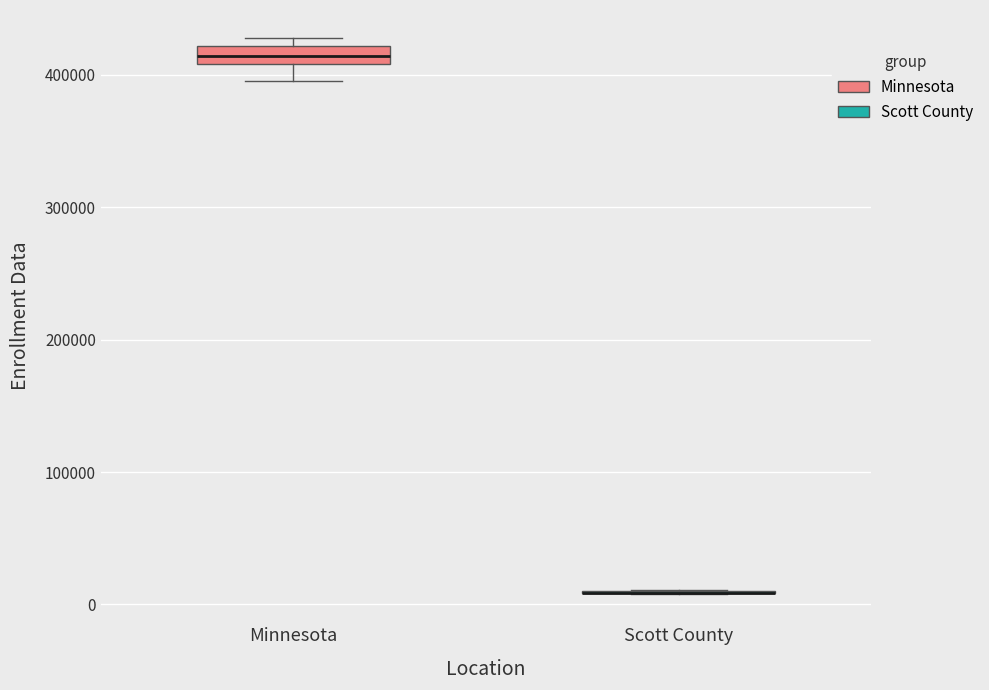

Which box is the tallest, from its lower edge to its upper edge?

Minnesota